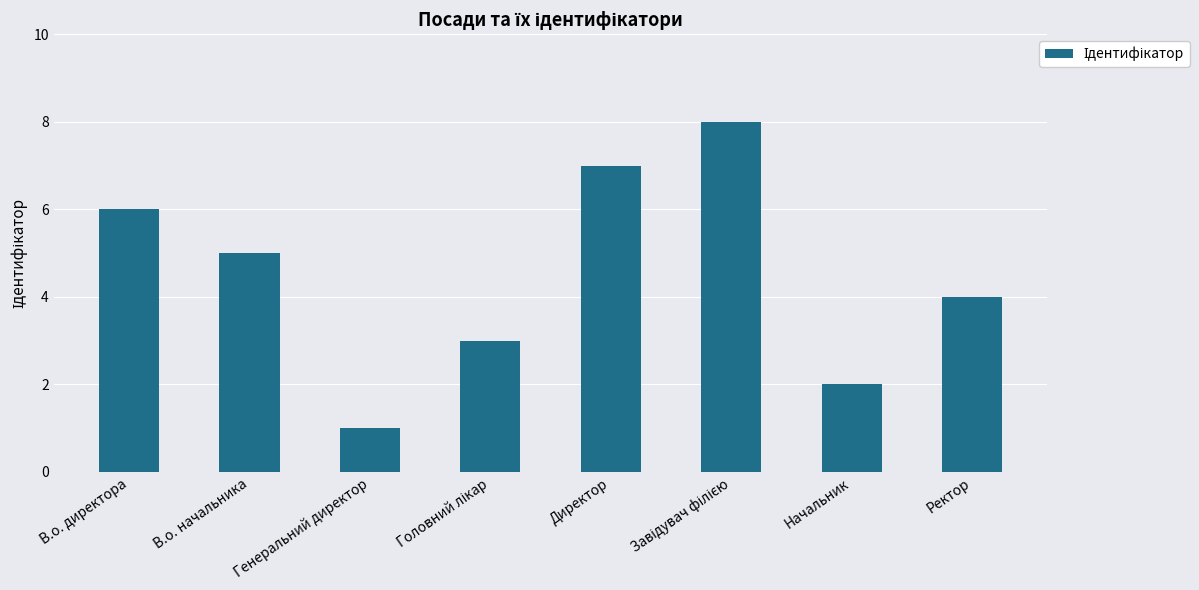

What is the maximum value shown in the chart?

8